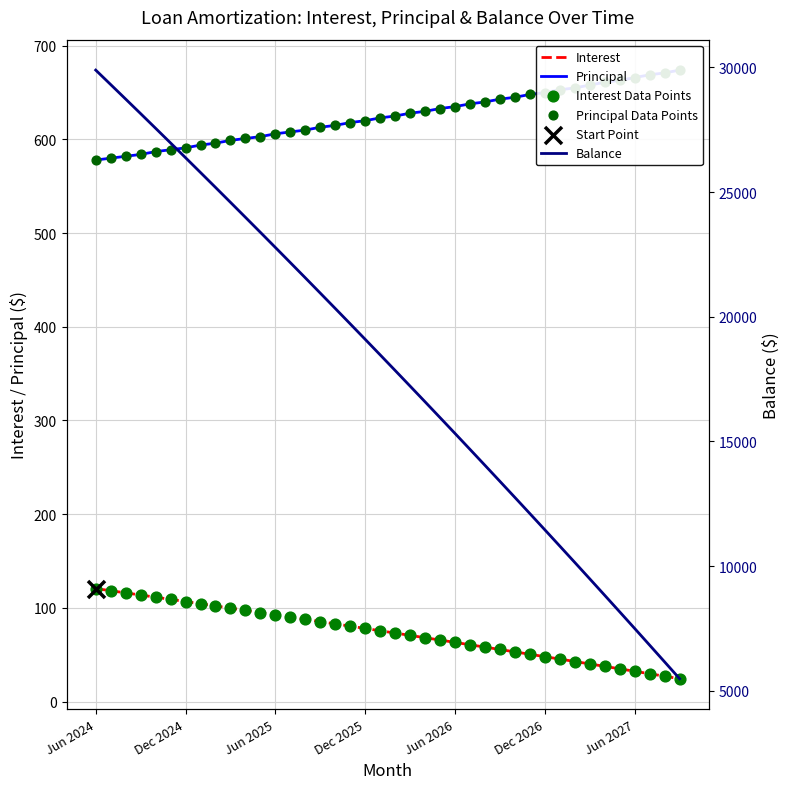

Which series has the largest total across all categories?

Balance